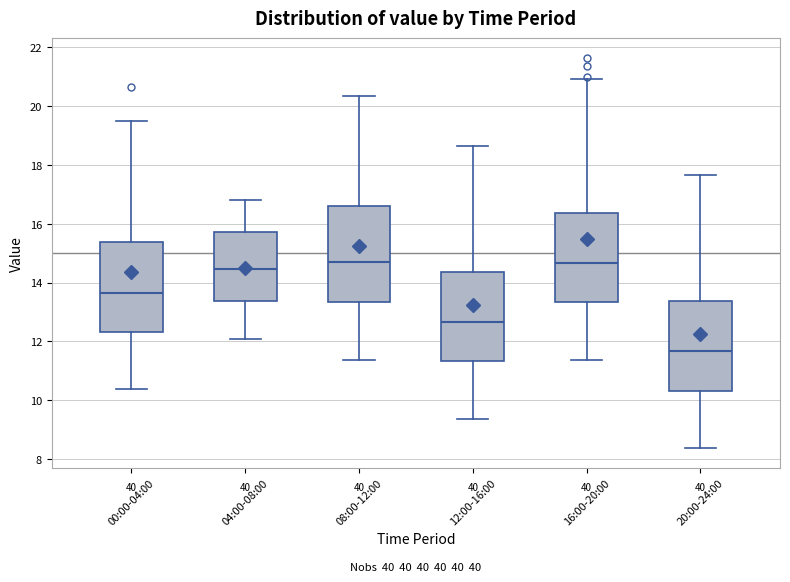

Where is the upper edge of the box for 12:00-16:00 on the y-axis? The values are not printed on the chart, so give them approximately, as read against the axis.

14.4